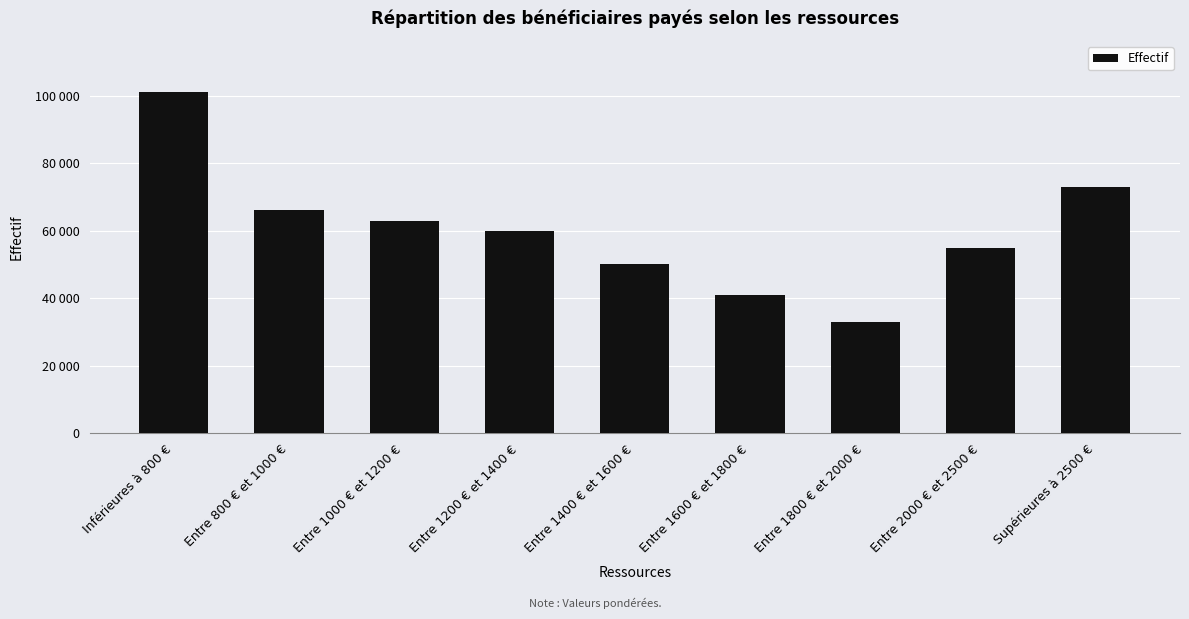

Is it true that the value at Entre 800 € et 1000 € is 113810?

False